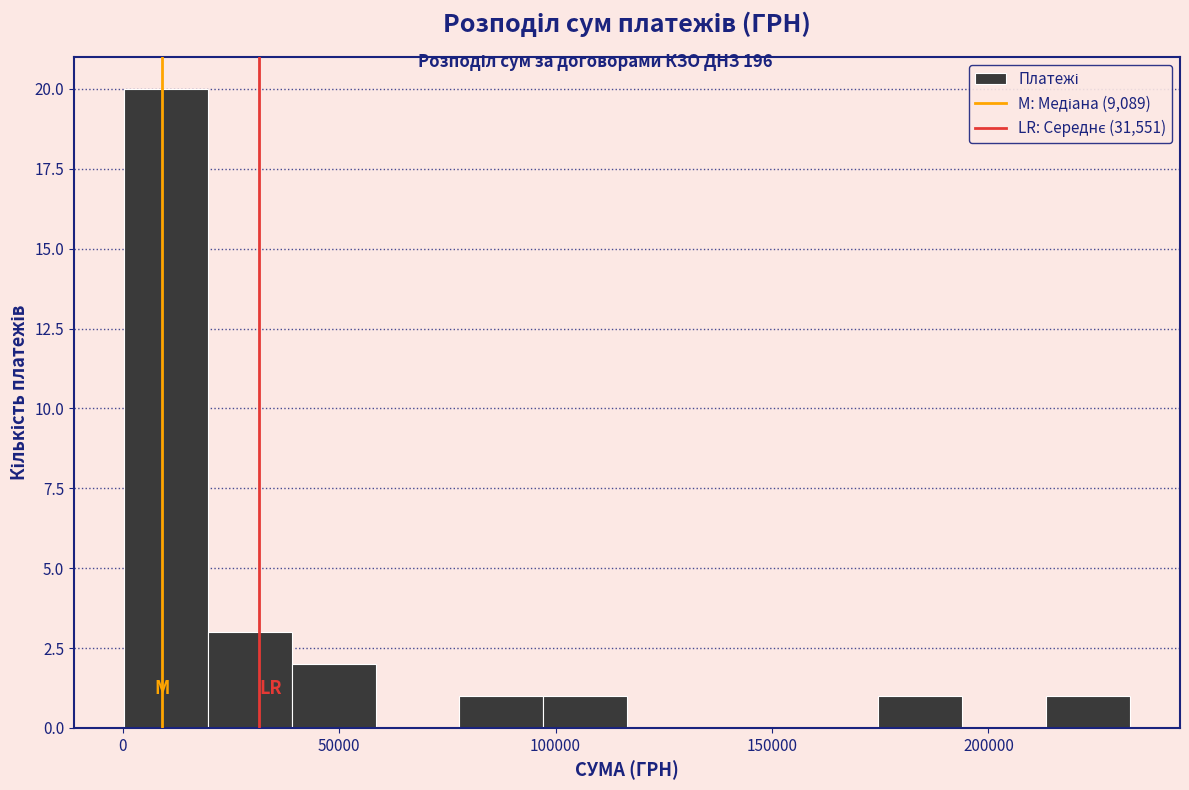

Read against the x-axis, roughly where is the centre of the tallest bar?

10000